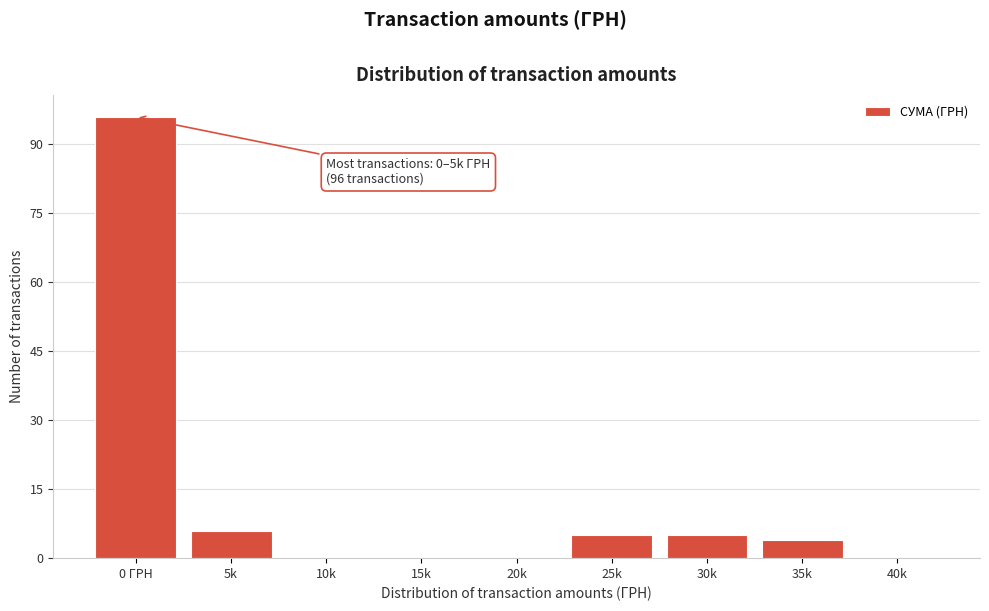

Reading left to right, transcribe all the data shown in this chart.

0 ГРН=96	5k=6	10k=0	15k=0	20k=0	25k=5	30k=5	35k=4	40k=0